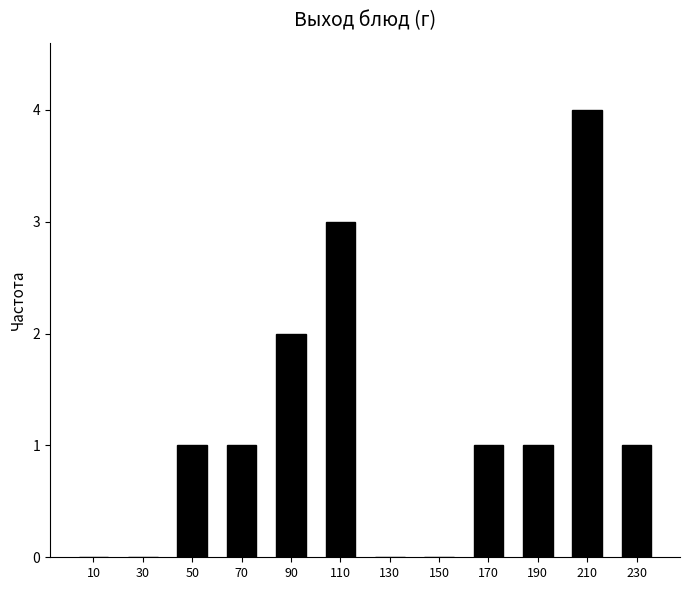

How tall is the bar that spans 60 to 80 on the x-axis? The values are not printed on the chart, so give them approximately, as read against the axis.

1